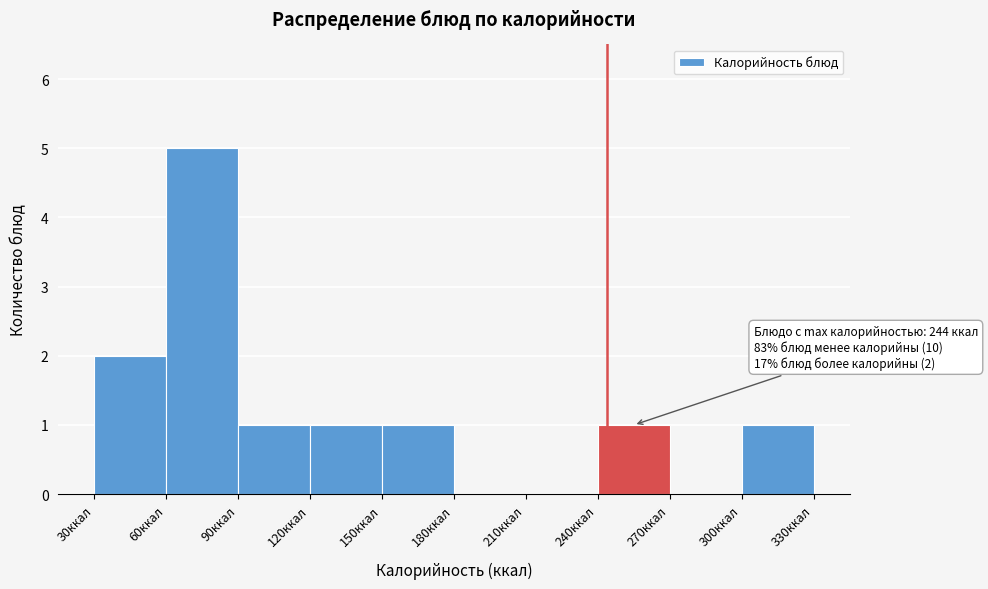

Over which range of the x-axis is the bar tallest?

60 to 90